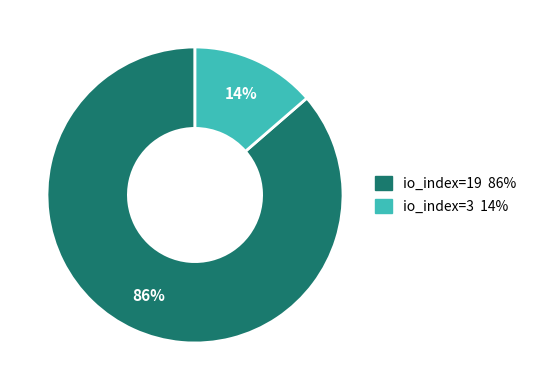

Combined, do io_index=19 and io_index=3 account for over 50%?

Yes